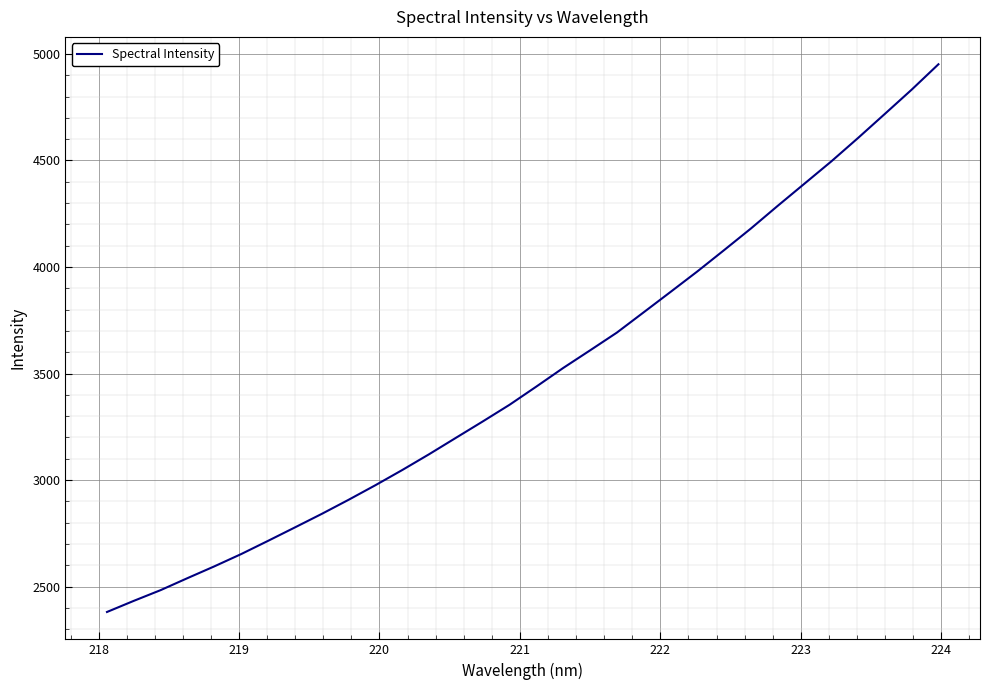

What is the smallest value displayed?

2380.8